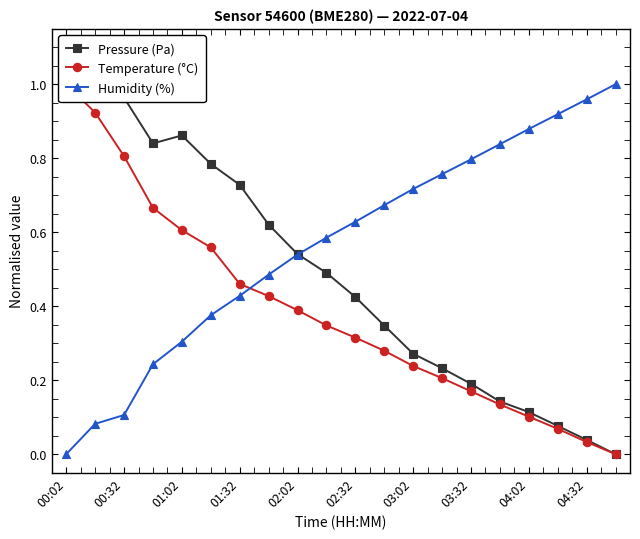

What are all the series names shown in the legend?

Pressure (Pa), Temperature (°C), Humidity (%)